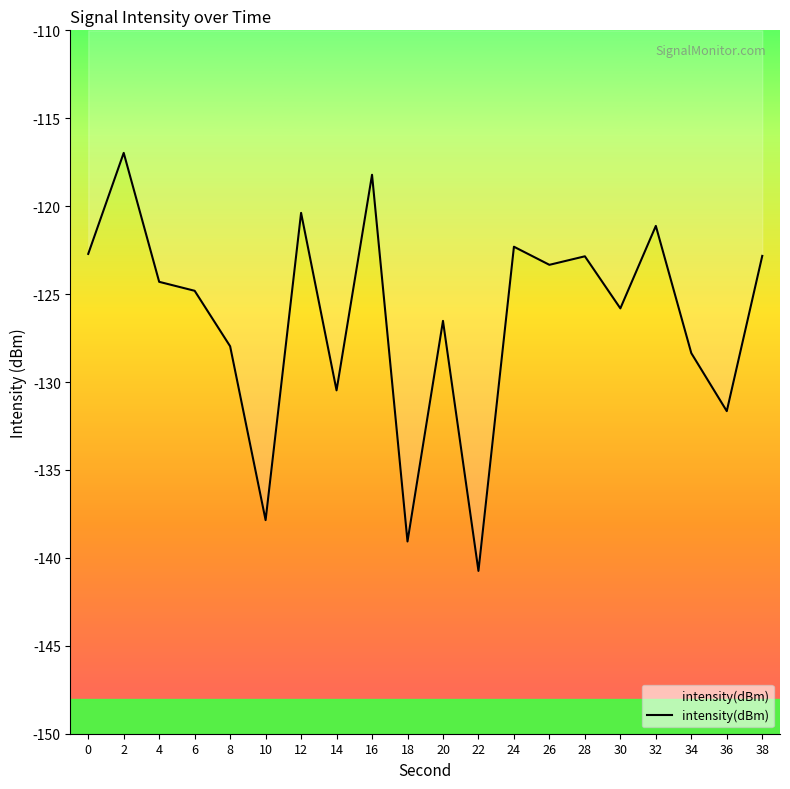

What is the average value?

-126.4